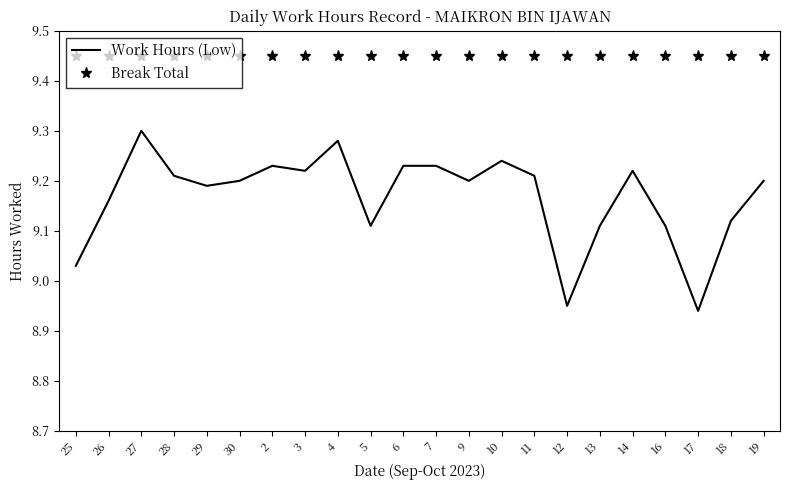

What is the difference between the maximum and minimum values in the Work Hours (Low) series?

0.4